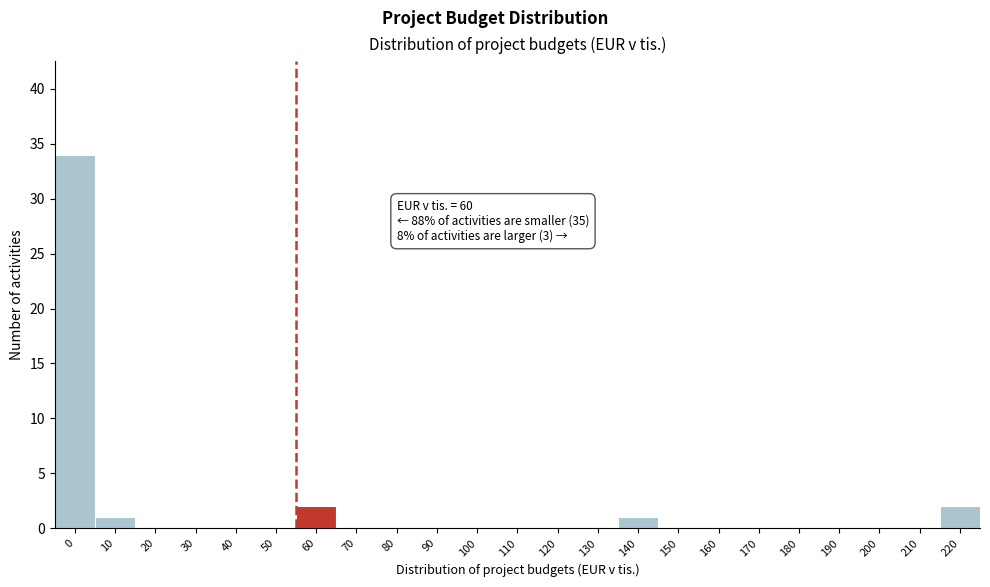

Reading left to right, what are all the values shown in this chart?

0=34	10=1	20=0	30=0	40=0	50=0	60=2	70=0	80=0	90=0	100=0	110=0	120=0	130=0	140=1	150=0	160=0	170=0	180=0	190=0	200=0	210=0	220=2